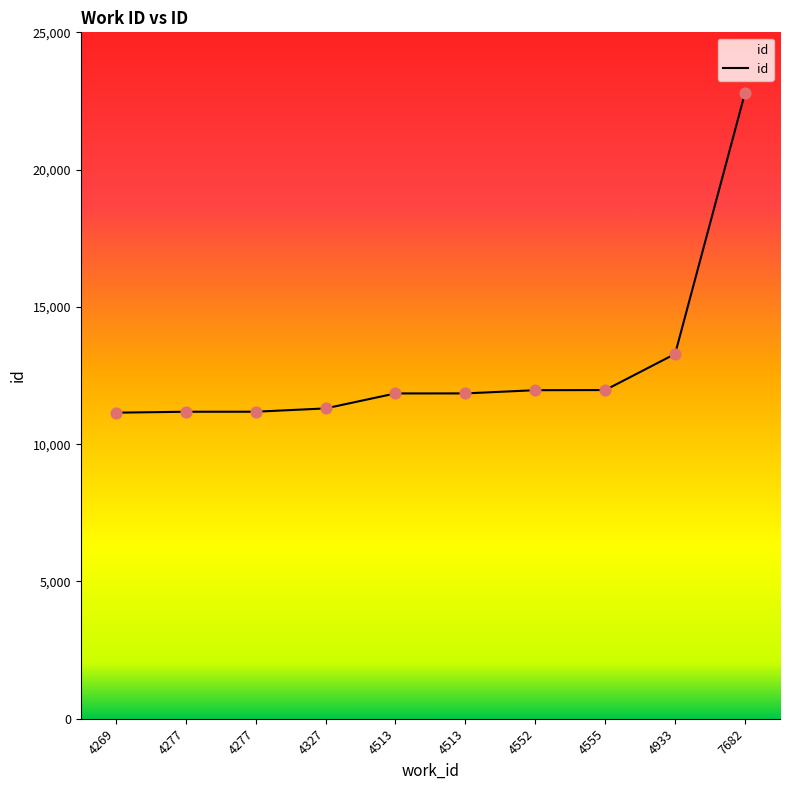

Approximately how many times larger is the value at 4555 compared to 4327?

1.1